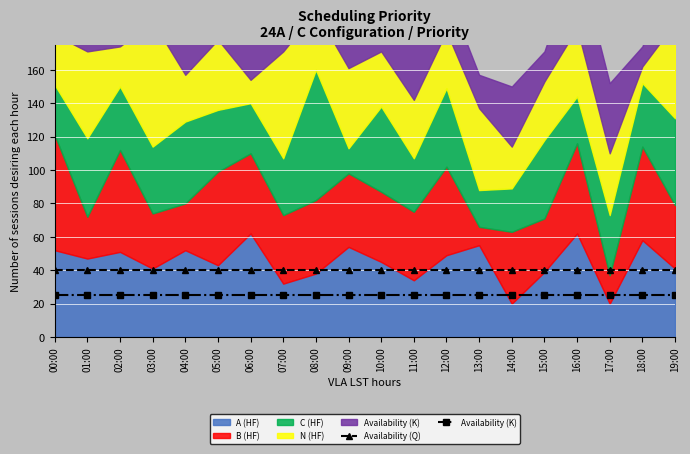

True or false: Availability (K) and Availability (Q) intersect in this chart.

False